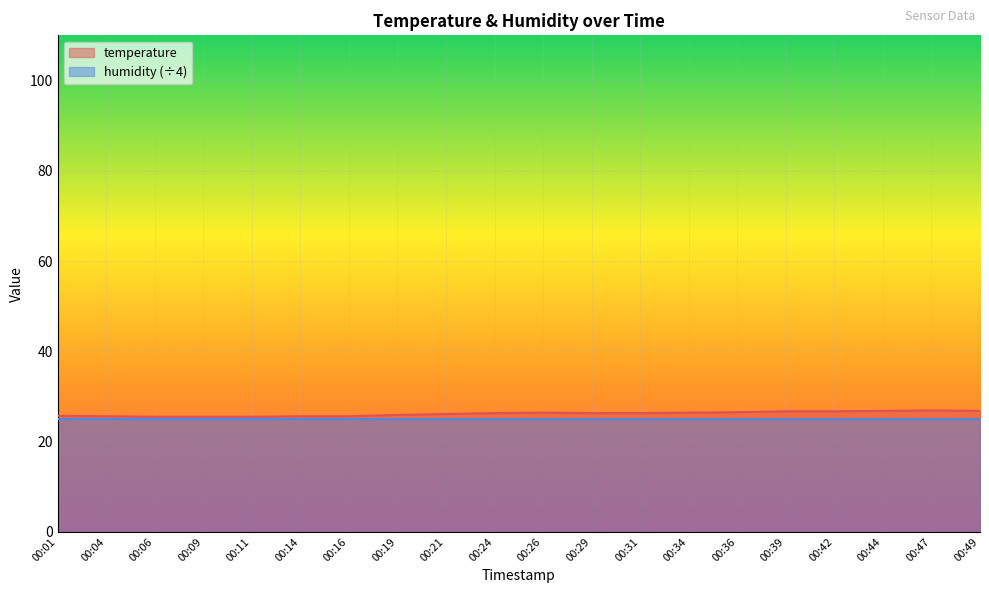

How many lines are shown in the chart?

2